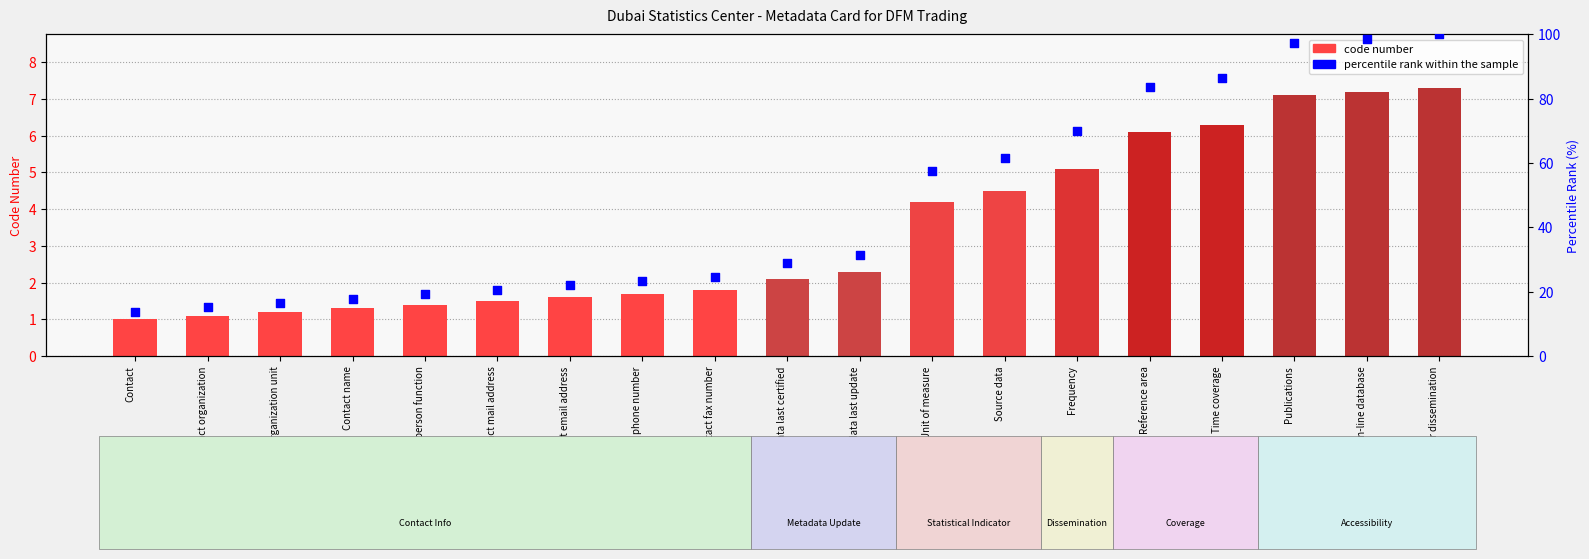

Which series contains the highest Y value?

percentile rank within the sample